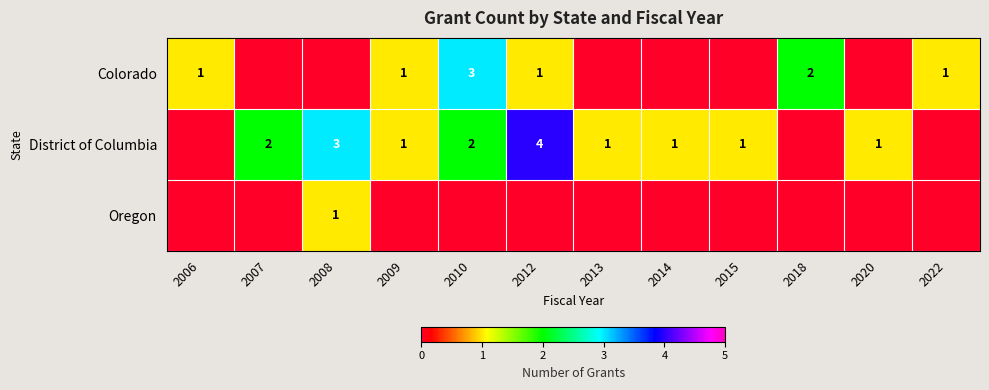

The Colorado series shows 4 at 2010. True or false?

False